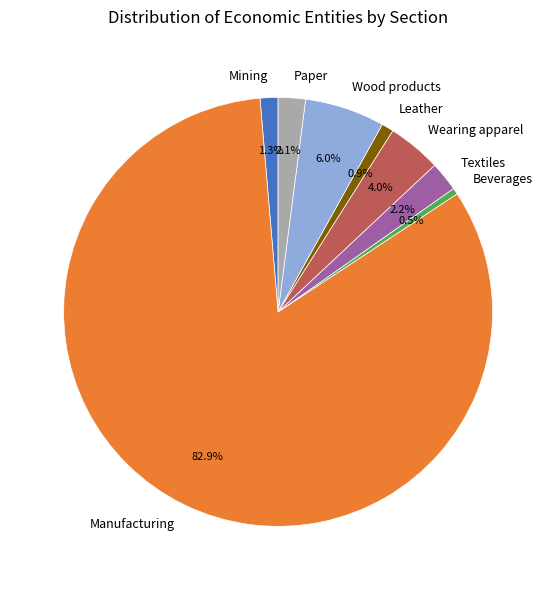

Combined, what portion of the pie is Textiles and Wood products?

8.2%